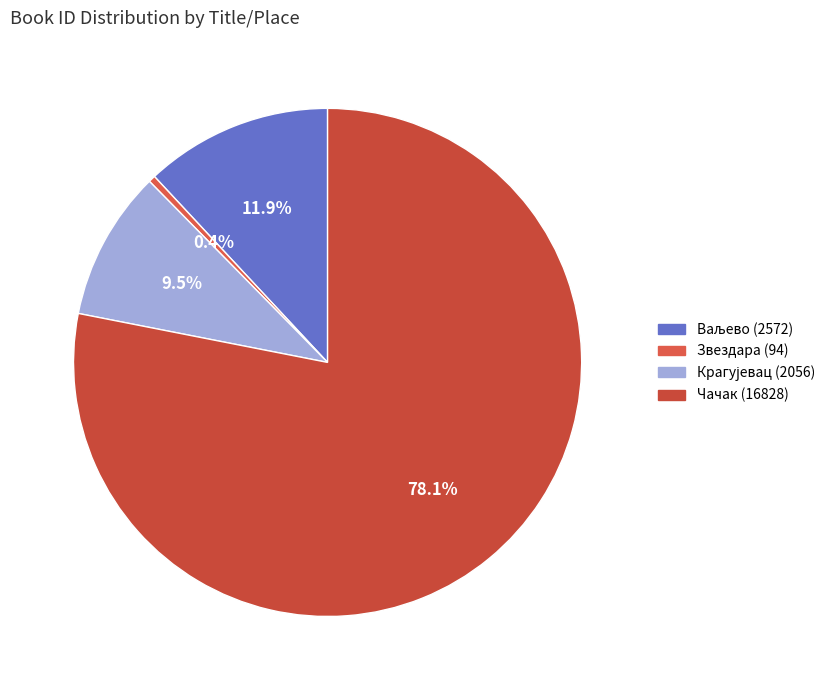

What is the largest slice in the pie chart?

Матична књига рођених (Чачак)